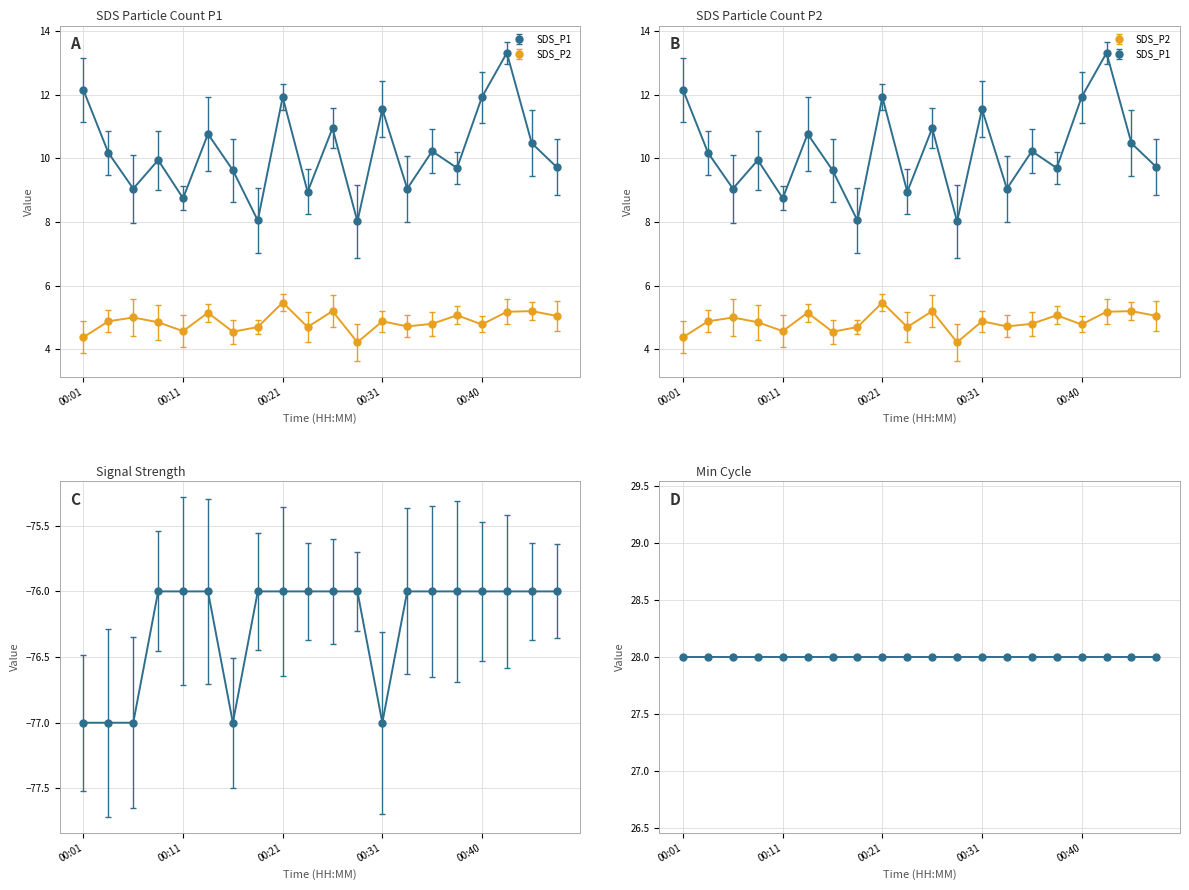

At which category does SDS_P2 reach its first local valley?

00:11